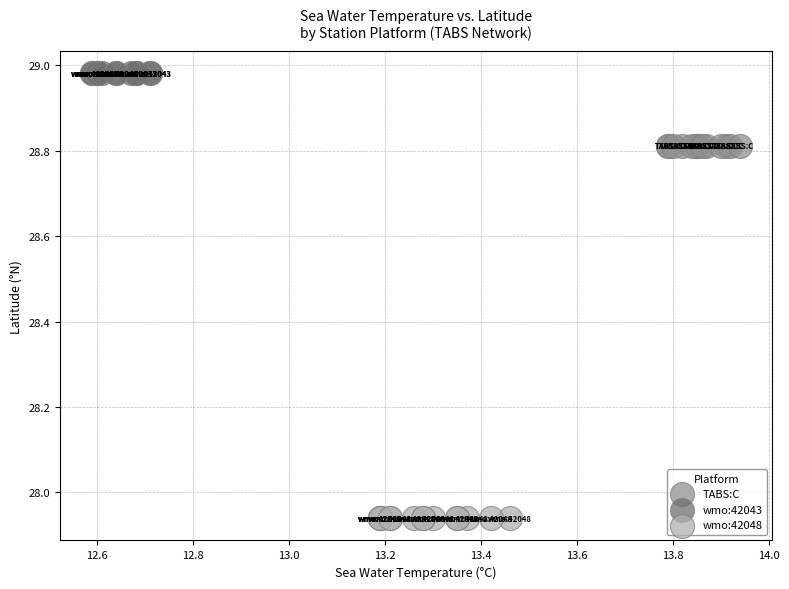

Which series reaches the maximum Y coordinate?

wmo:42043